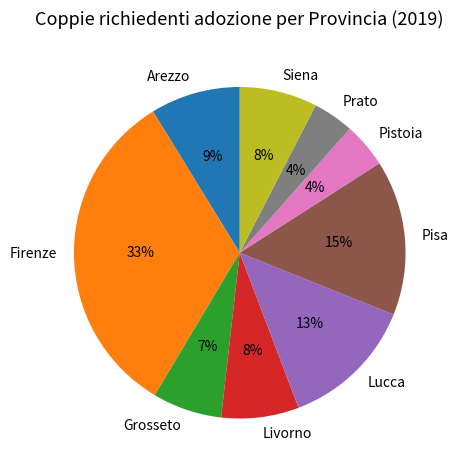

Does Lucca account for over 50% of the chart?

No